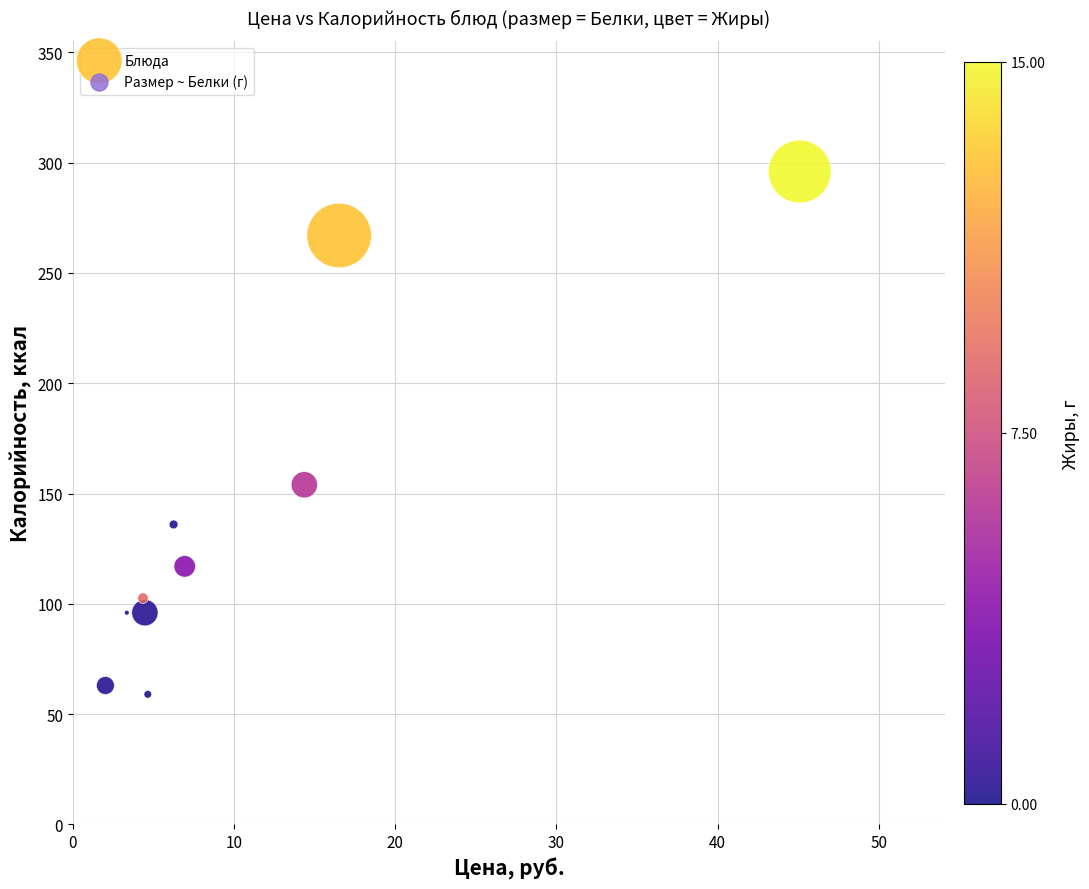

What Y value in the scatter plot is closest to 177?

154.0